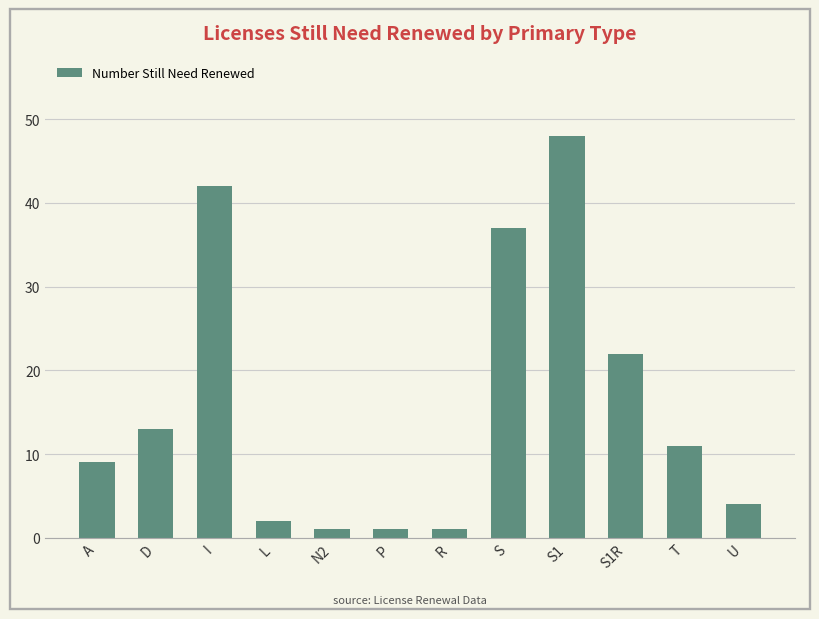

The value at P is 1. True or false?

True